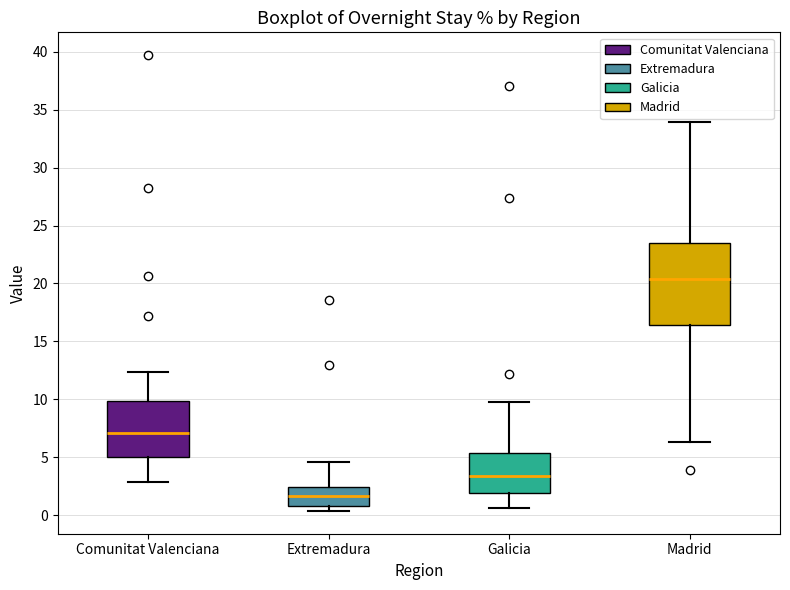

Reading left to right, read every box against the y-axis: the position of its median line, the range the box covers, and the ends of its whiskers. The values are not printed on the chart, so give them approximately, as read against the axis.

Comunitat Valenciana: median 7.0, box 5.0 to 10.0, whiskers 3.0 to 12.5
Extremadura: median 1.5, box 1.0 to 2.5, whiskers 0.5 to 4.5
Galicia: median 3.5, box 2.0 to 5.5, whiskers 0.5 to 9.5
Madrid: median 20.5, box 16.5 to 23.5, whiskers 6.5 to 34.0